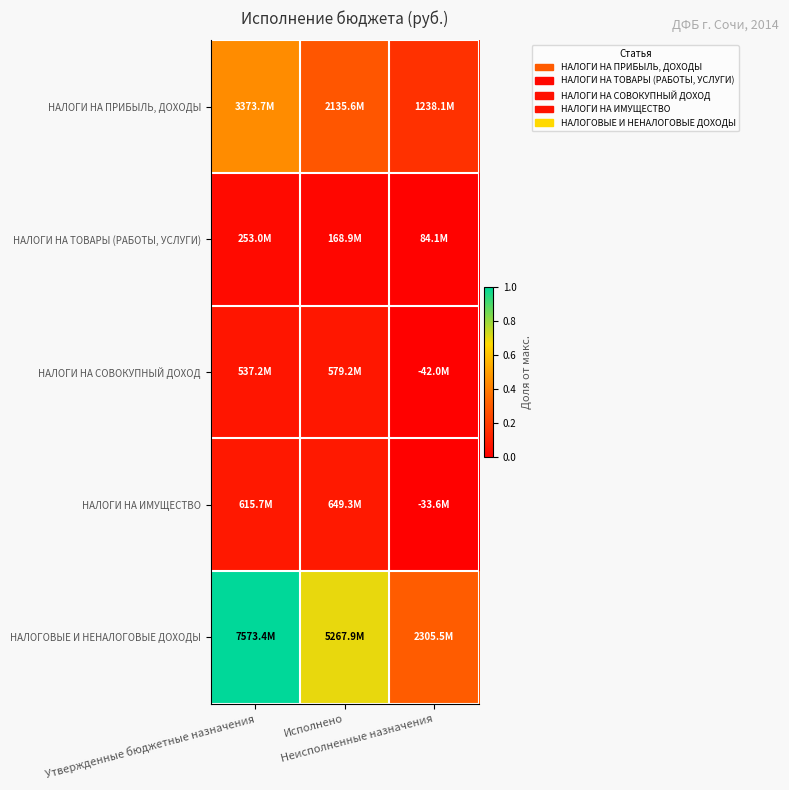

Reading left to right, extract all data points from this chart.

НАЛОГИ НА ПРИБЫЛЬ, ДОХОДЫ: Утвержденные бюджетные назначения=0.4	Исполнено=0.3	Неисполненные назначения=0.2
НАЛОГИ НА ТОВАРЫ (РАБОТЫ, УСЛУГИ): Утвержденные бюджетные назначения=0.0	Исполнено=0.0	Неисполненные назначения=0.0
НАЛОГИ НА СОВОКУПНЫЙ ДОХОД: Утвержденные бюджетные назначения=0.1	Исполнено=0.1	Неисполненные назначения=0.0
НАЛОГИ НА ИМУЩЕСТВО: Утвержденные бюджетные назначения=0.1	Исполнено=0.1	Неисполненные назначения=0.0
НАЛОГОВЫЕ И НЕНАЛОГОВЫЕ ДОХОДЫ: Утвержденные бюджетные назначения=1.0	Исполнено=0.7	Неисполненные назначения=0.3